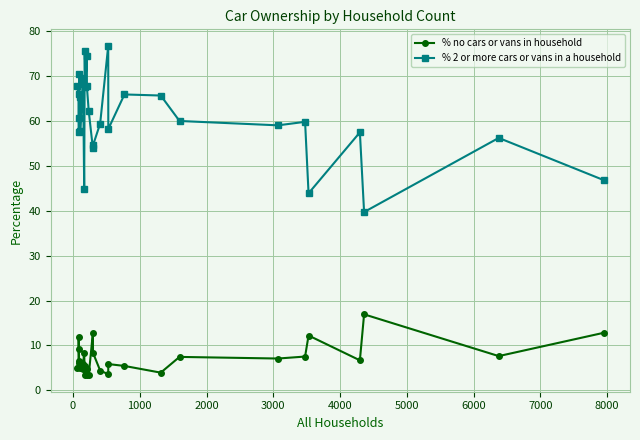

Reading left to right, list all the values displayed in this chart.

% no cars or vans in household: 5.1	6.1	11.9	9.2	6.6	5.1	6.3	4.7	6.0	8.4	3.4	5.5	3.4	4.8	3.4	12.8	8.4	4.4	3.6	5.9	5.5	4.0	7.5	7.1	7.5	12.2	6.7	16.9	7.6	12.8
% 2 or more cars or vans in a household: 67.8	65.8	60.7	57.5	70.3	65.3	57.7	69.6	68.2	44.9	75.4	67.6	74.4	67.6	62.1	53.9	54.5	59.4	76.7	58.1	65.8	65.6	59.9	59.0	59.8	43.9	57.4	39.7	56.2	46.8